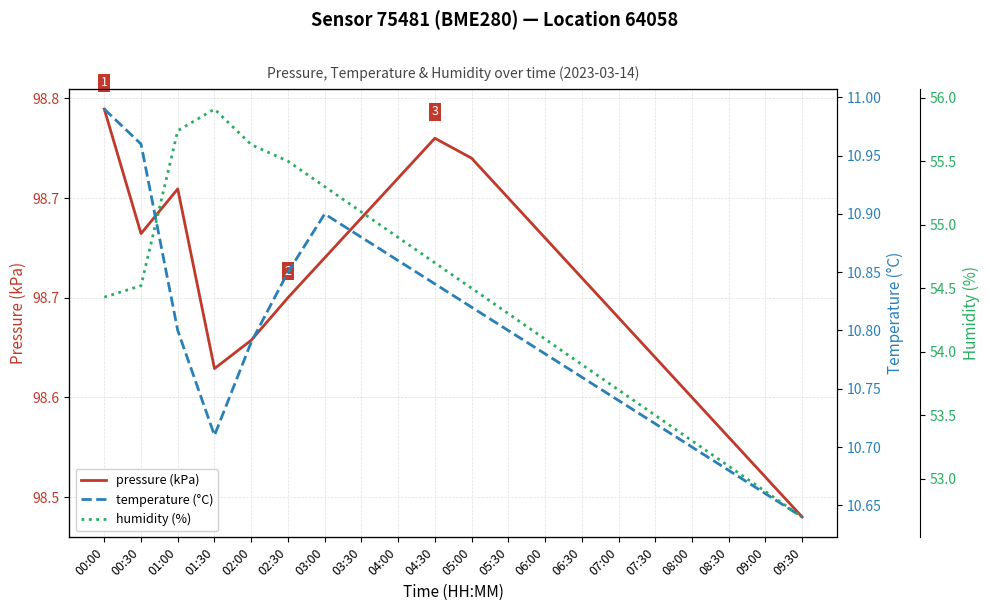

How many interior local peaks does the humidity (%) series have?

1